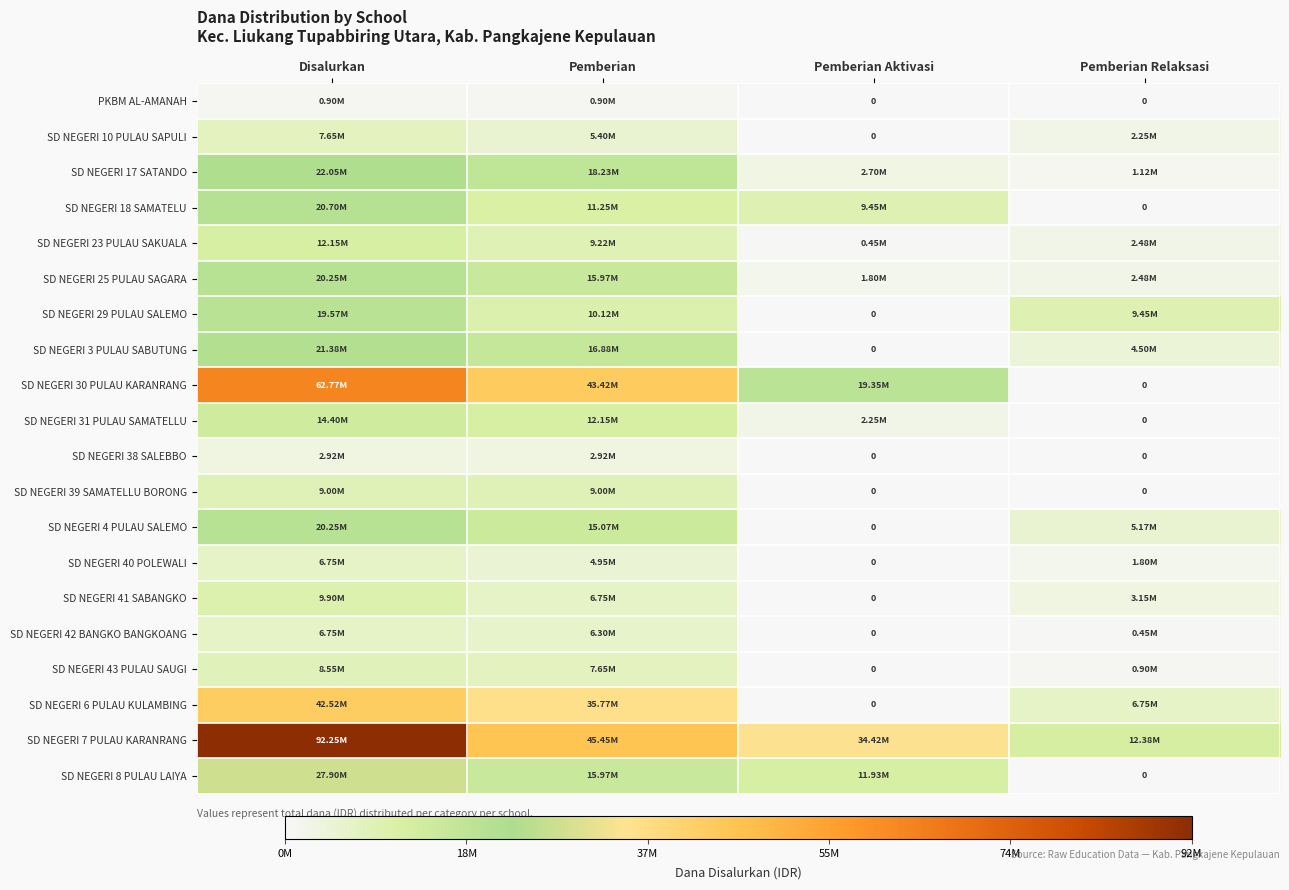

At how many categories does at least one series exceed 69059516?

1